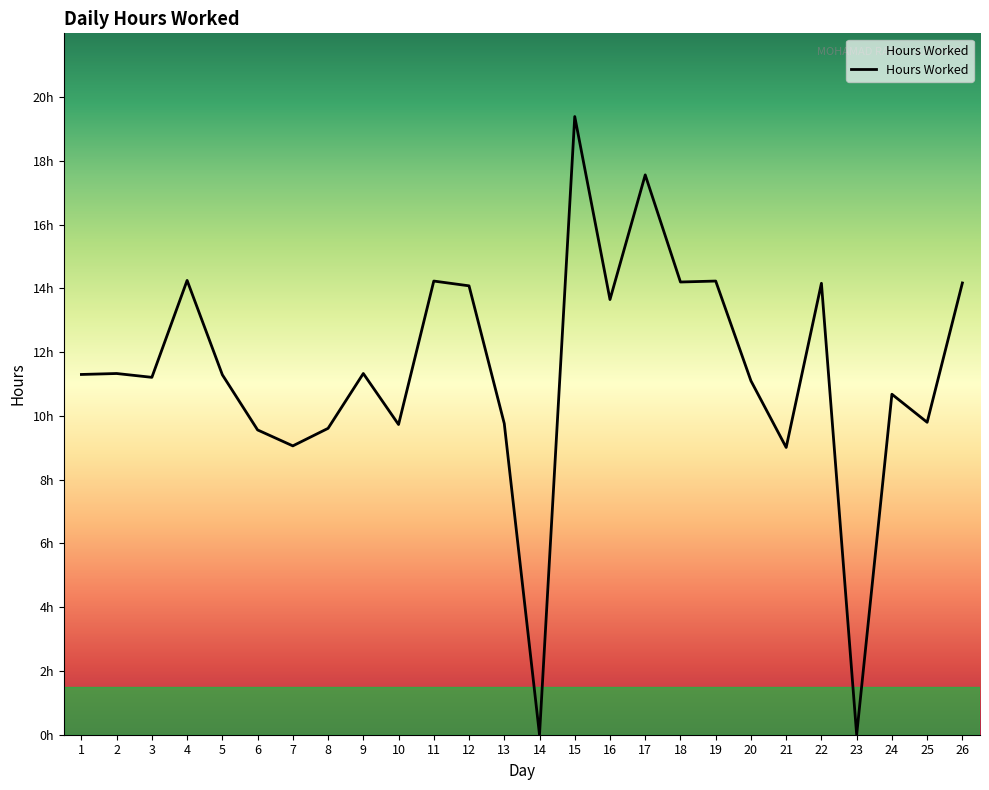

Does the chart have visible grid lines?

No